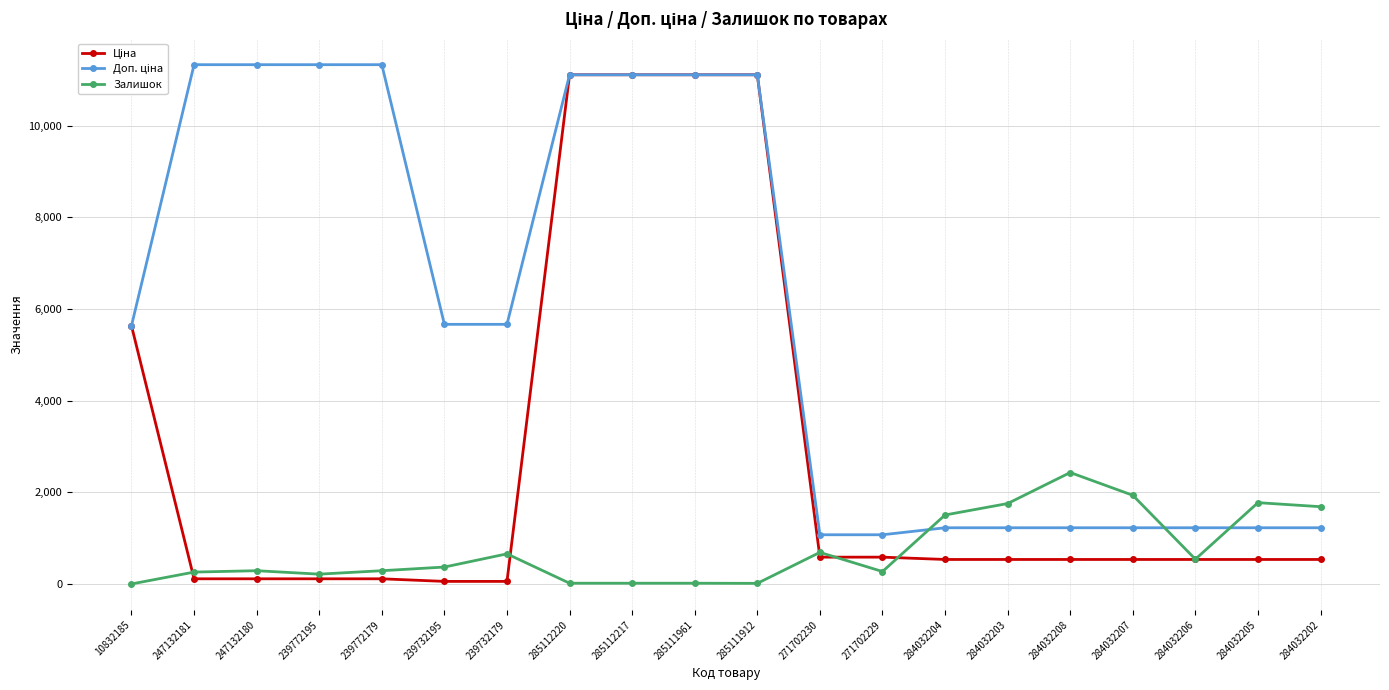

What is the total value across all series at 284032204?

3268.6